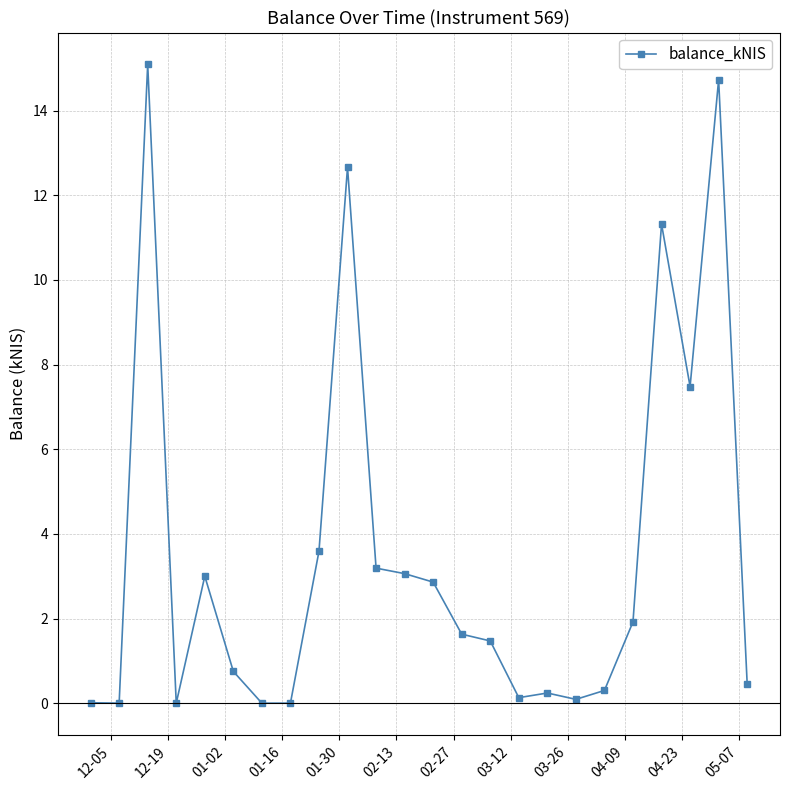

What is the difference between the second highest and minimum values?

14.7